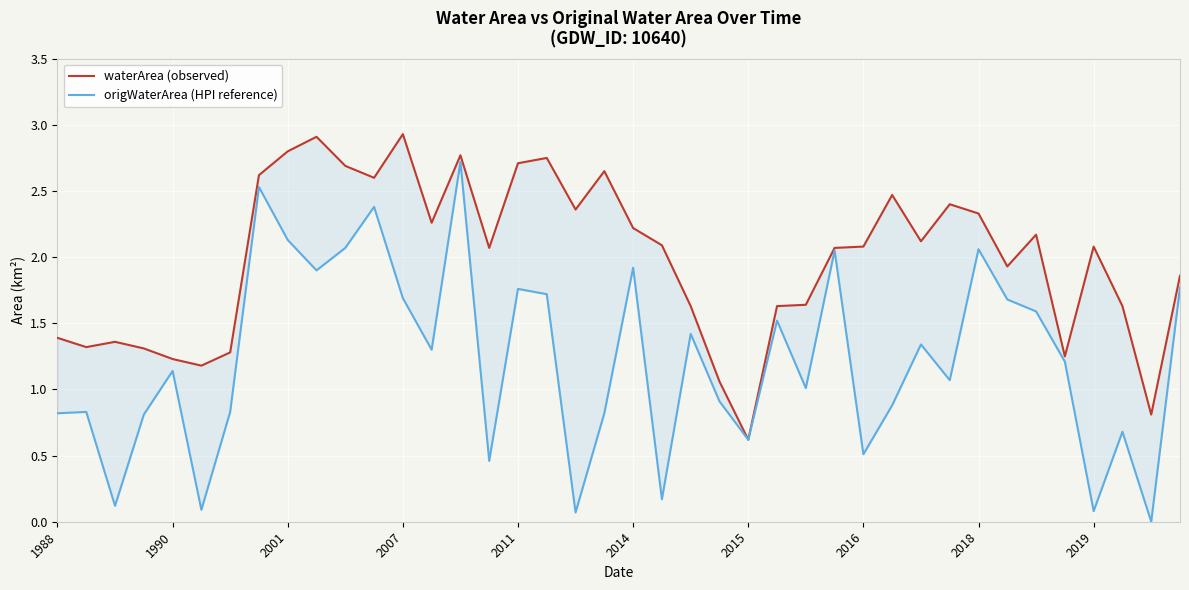

At which category does origWaterArea (HPI reference) reach its first local peak?

1990